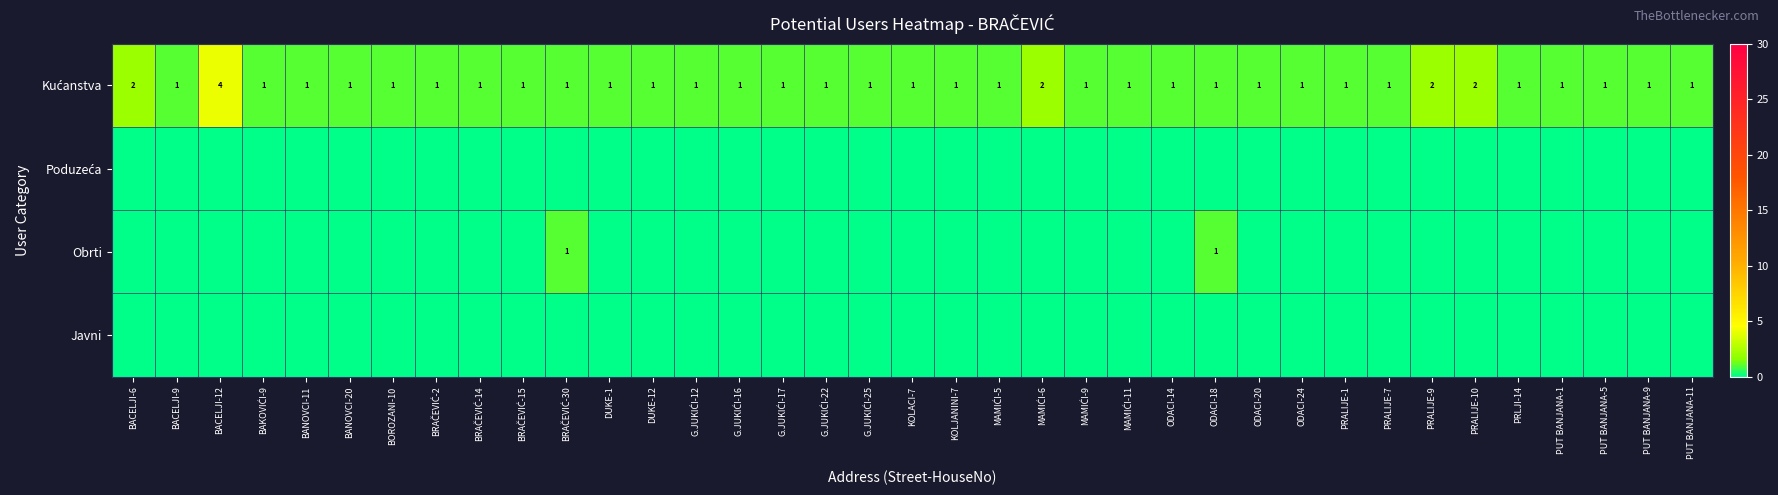

What is the total value across all series at G.JUKIĆI-22?

1